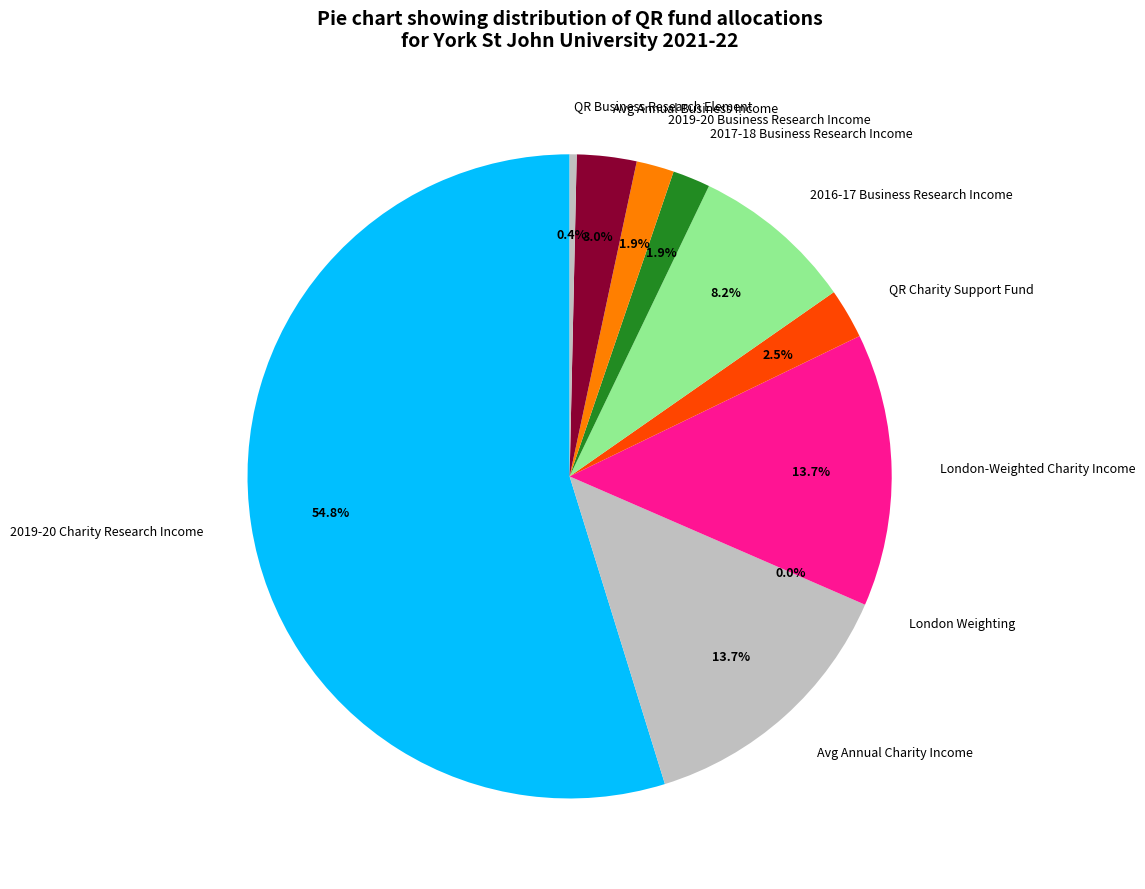

Approximately how many times larger is the value at London-Weighted Charity Income compared to Avg Annual Business Income?

4.6